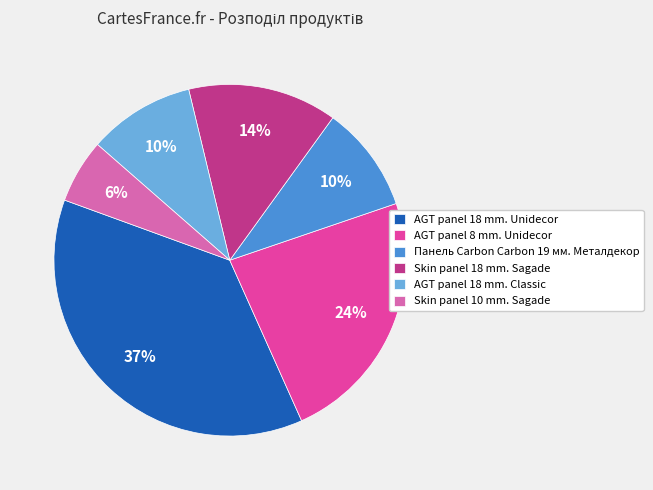

Is AGT panel 8 mm. Unidecor the majority of the pie?

No